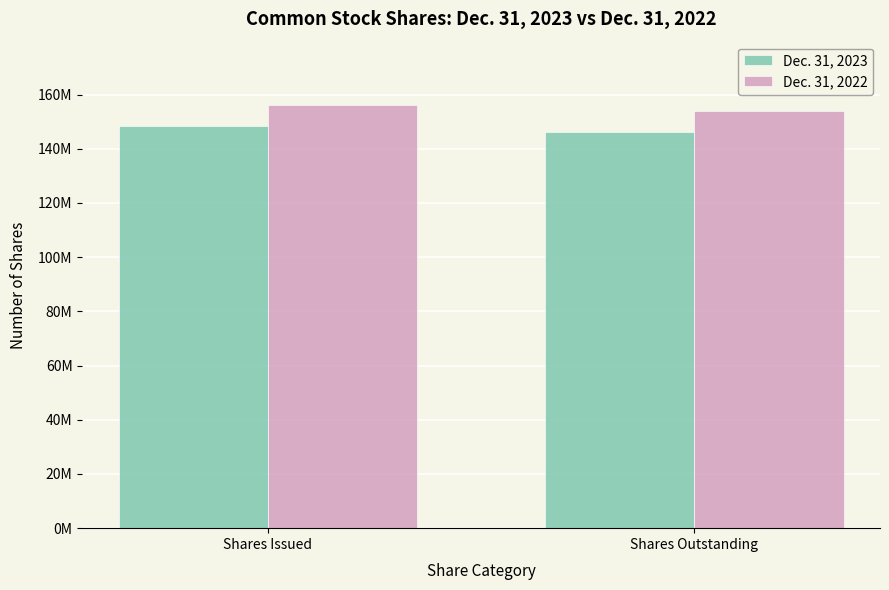

What are all the series names shown in the legend?

Dec. 31, 2023, Dec. 31, 2022